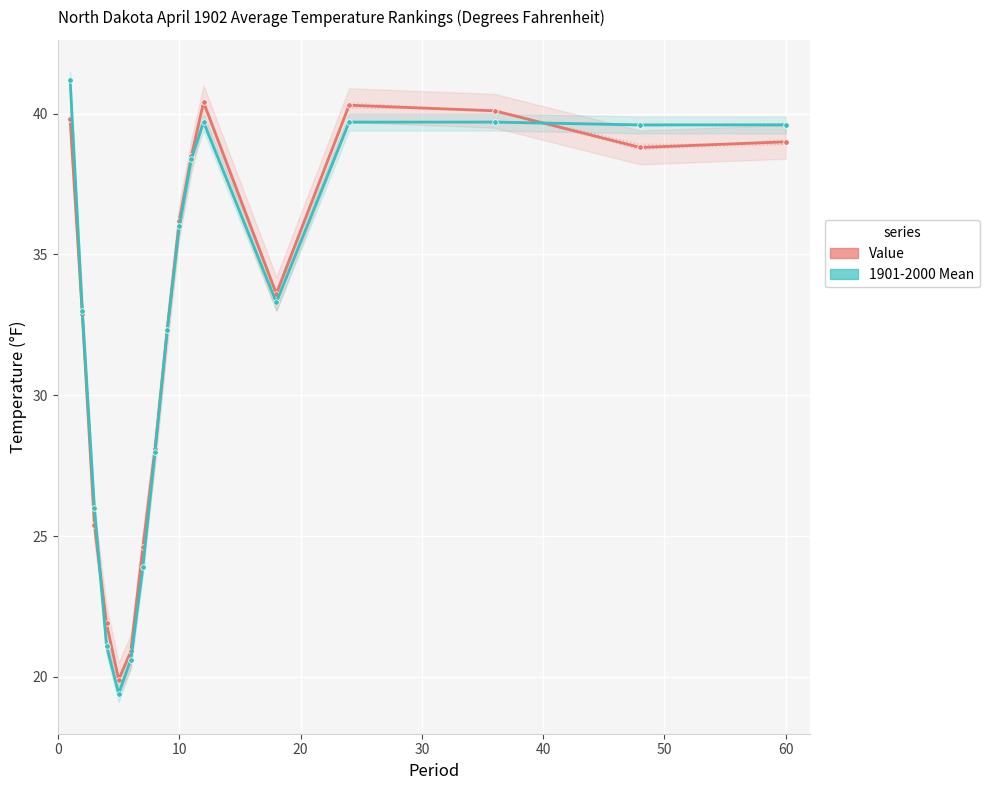

True or false: 1901-2000 Mean and Value intersect in this chart.

True